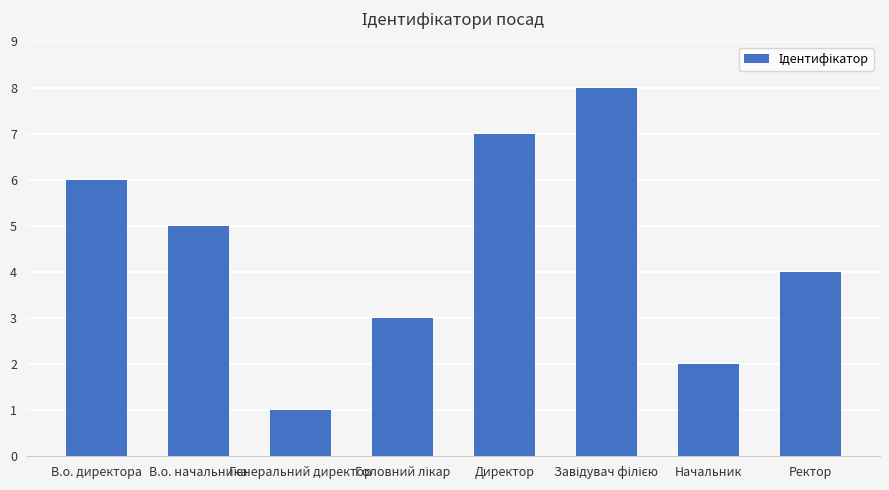

The value at Ректор is 4. True or false?

True